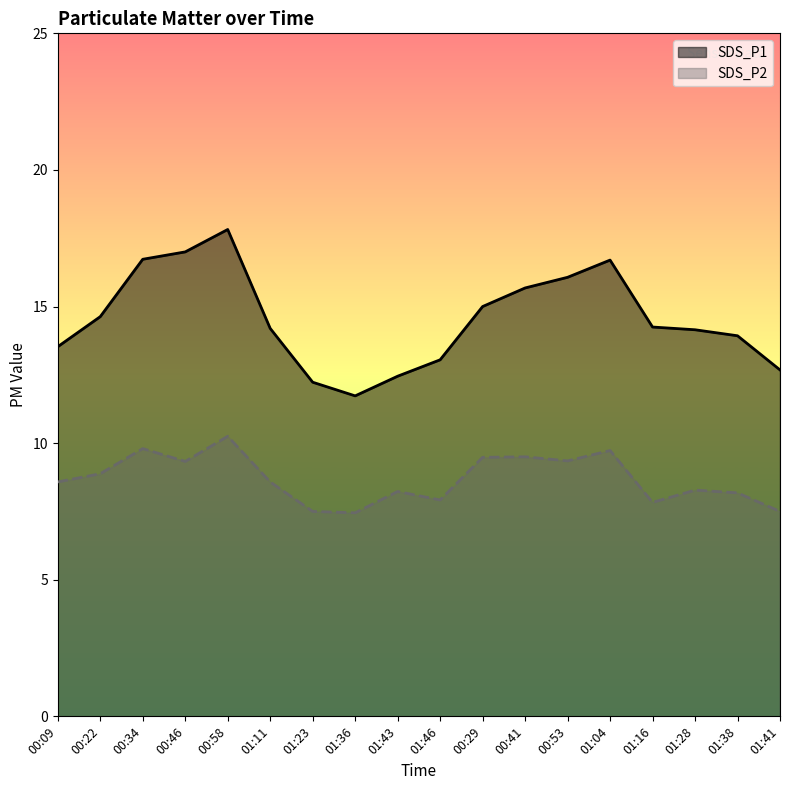

What is the label of the 5th point from the left?

00:58